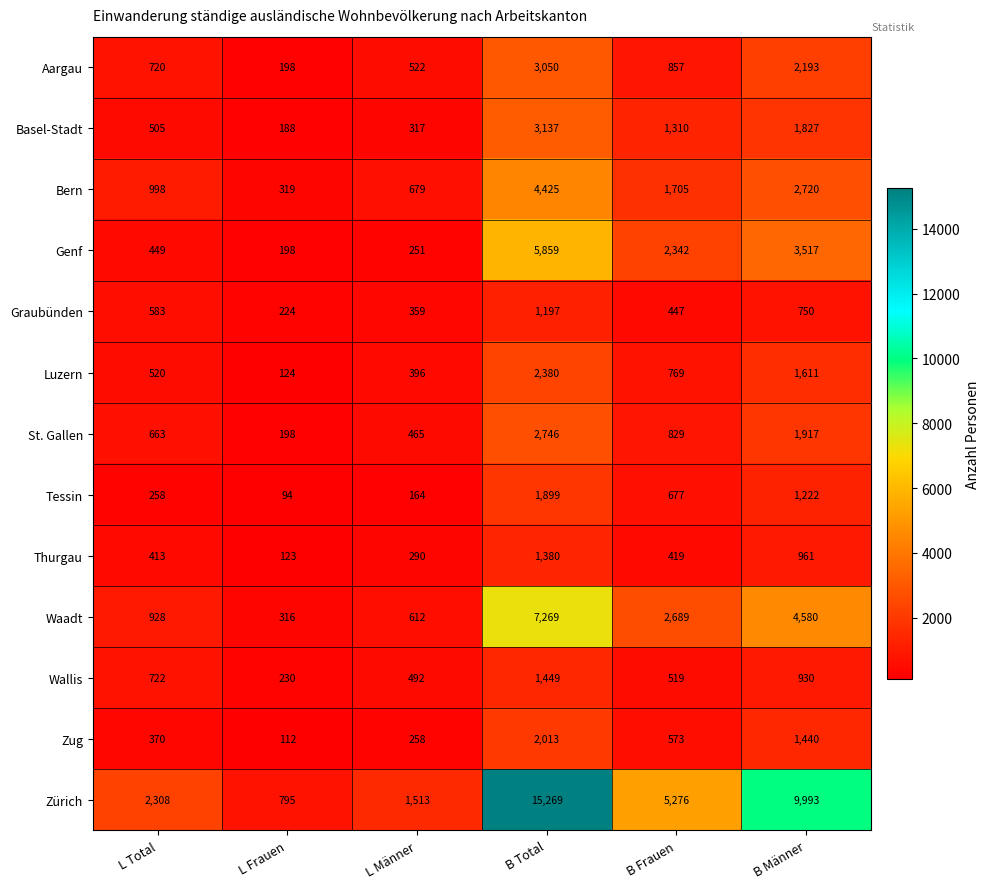

Which series has the largest range (max minus min)?

Zürich